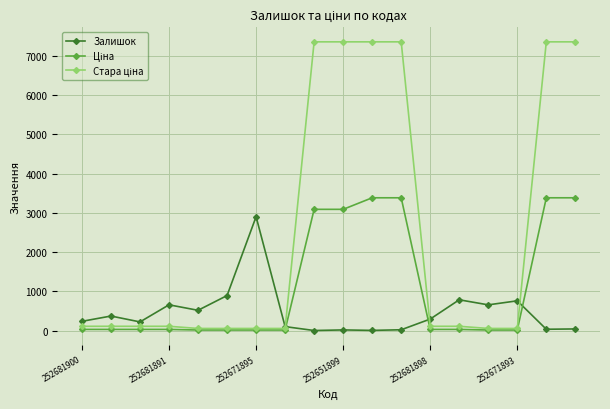

At how many categories does at least one series exceed 6937?

6